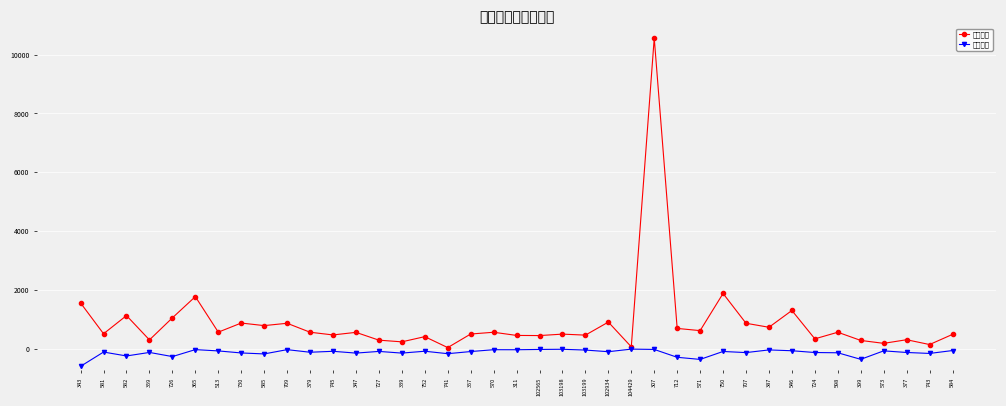

How many lines are shown in the chart?

2